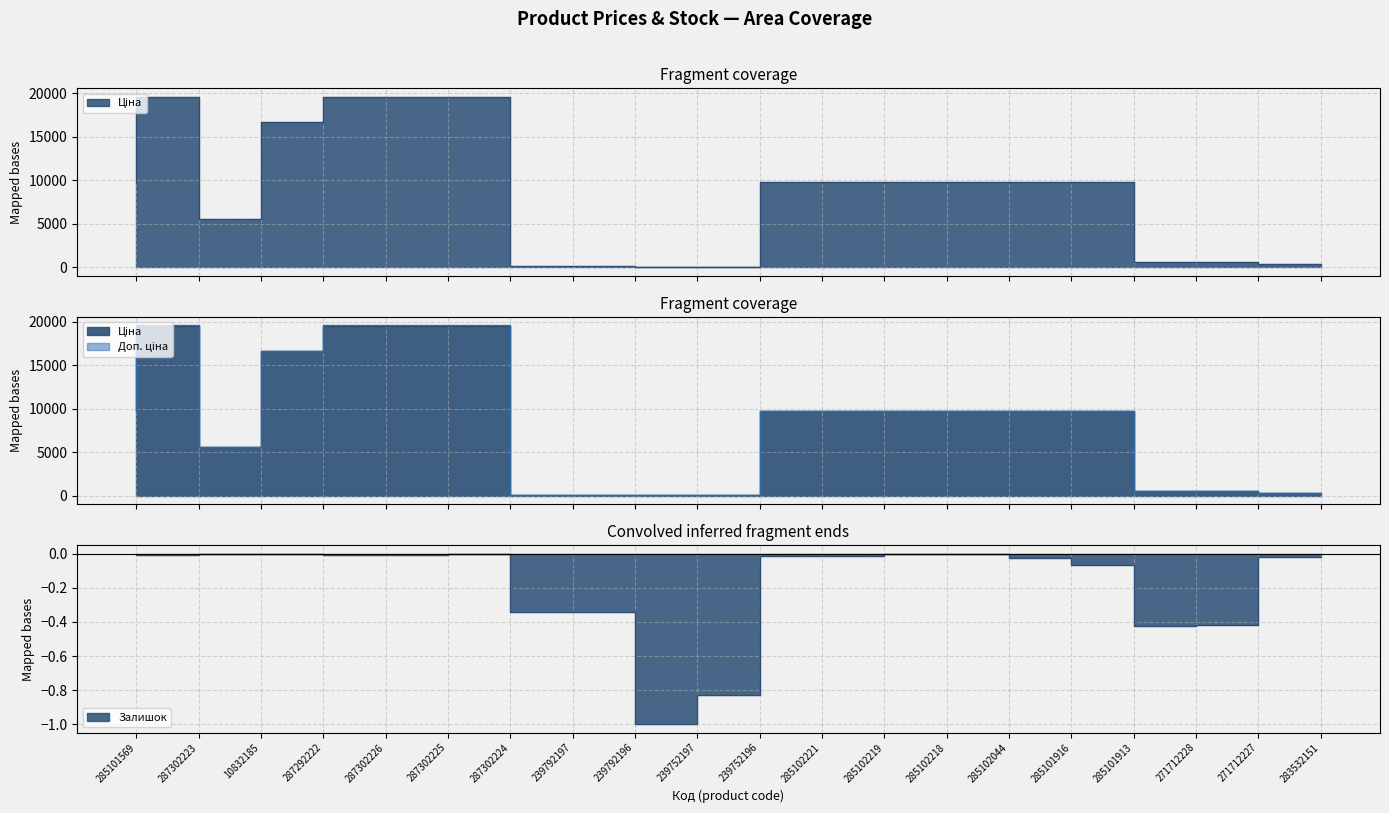

At which label does Ціна first exceed 9775?

285101569